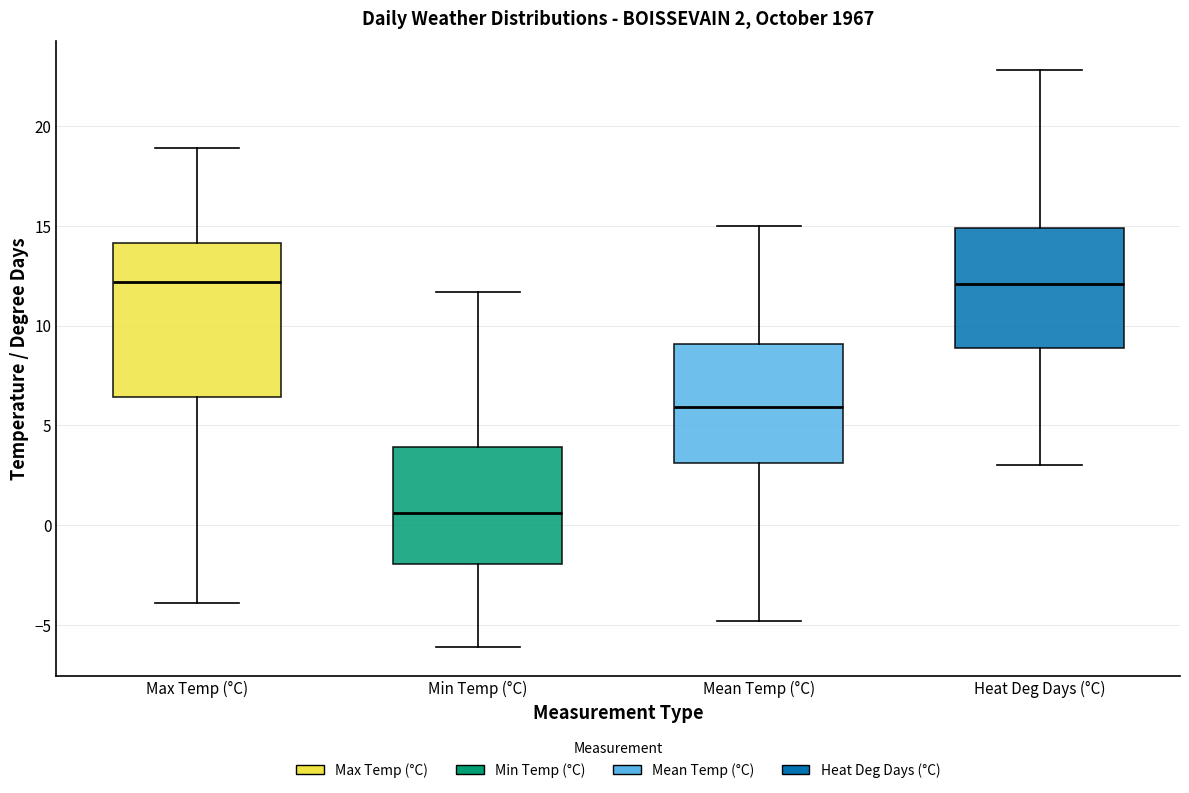

Comparing the boxes themselves (not the whiskers), which one is the tallest?

Max Temp (°C)